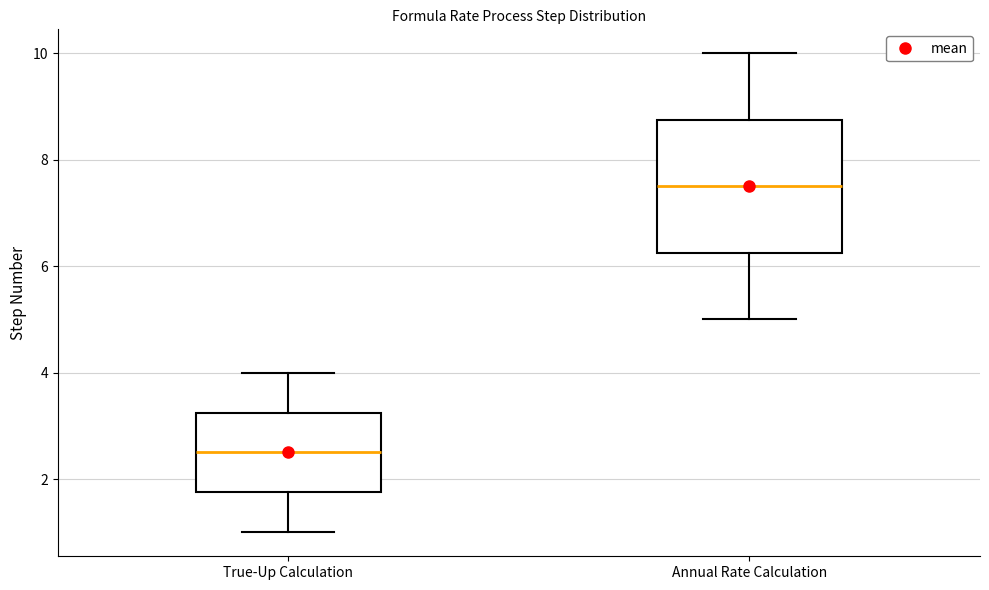

Comparing the boxes themselves (not the whiskers), which one is the tallest?

Annual Rate Calculation